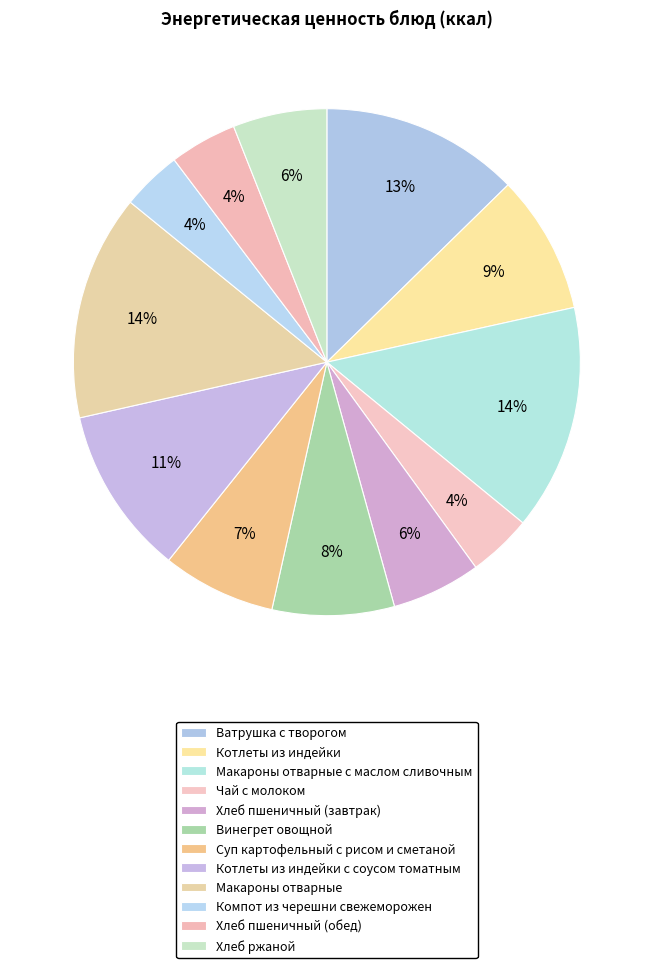

What is the largest slice in the pie chart?

Макароны отварные с маслом сливочным